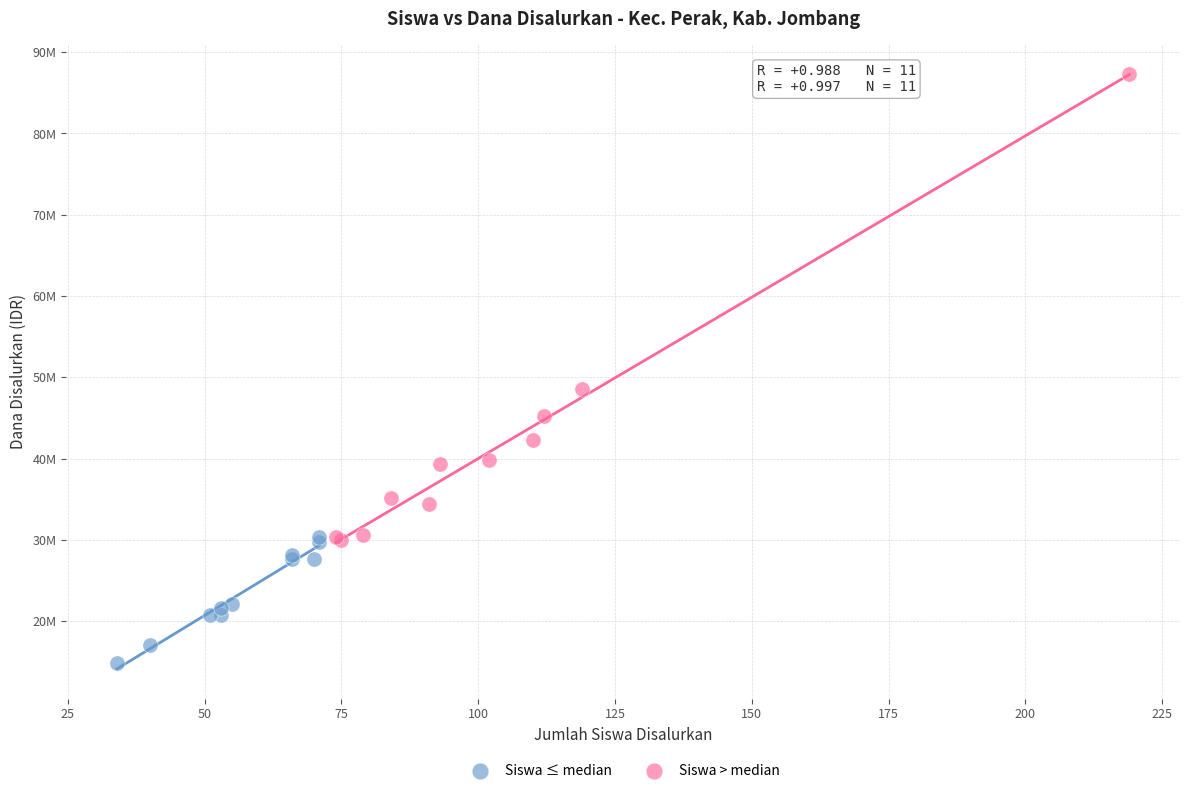

What are all the series names shown in the legend?

Siswa ≤ median, Siswa > median